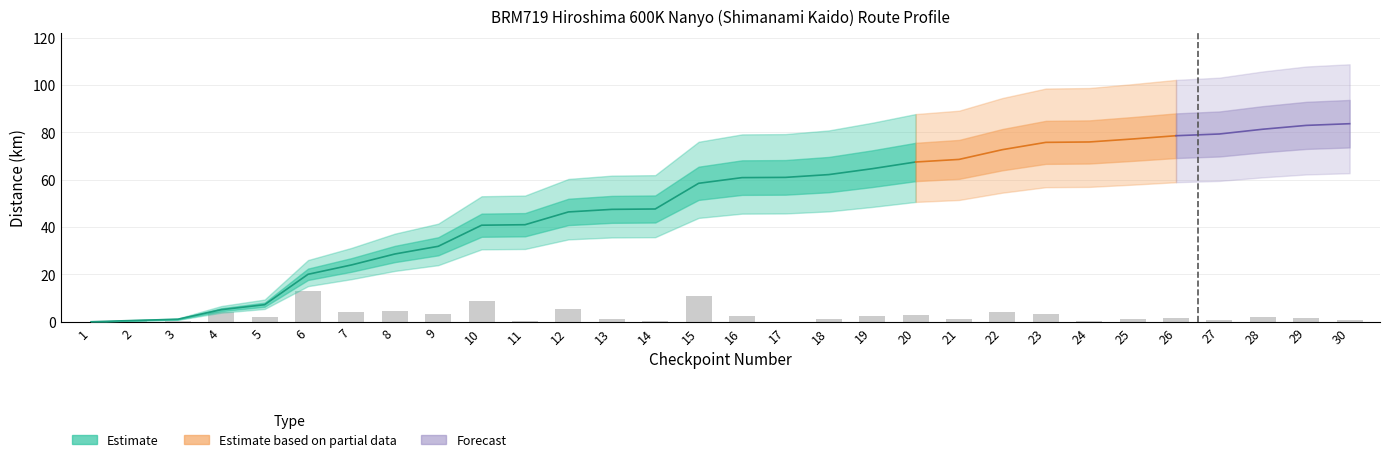

What is the total value across all series at 25?

236.7